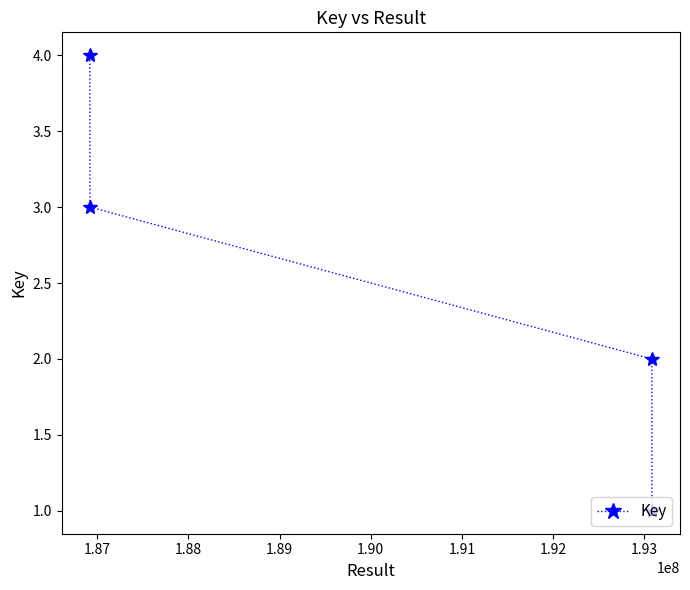

What is the maximum value shown in the chart?

4